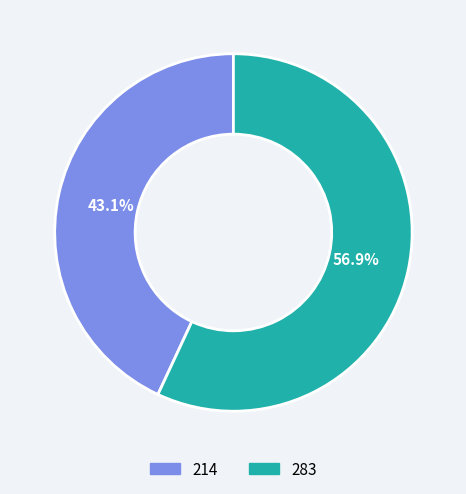

What is the total percentage of 214 and 283?

100.0%